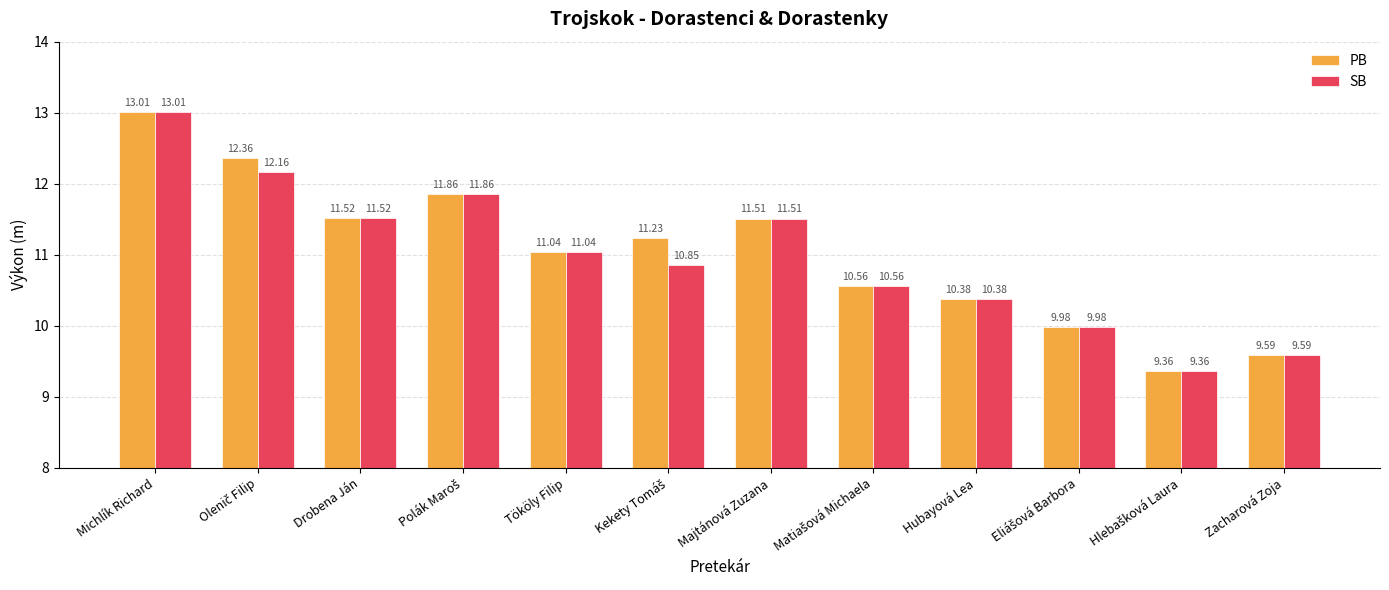

What are all the series names shown in the legend?

PB, SB